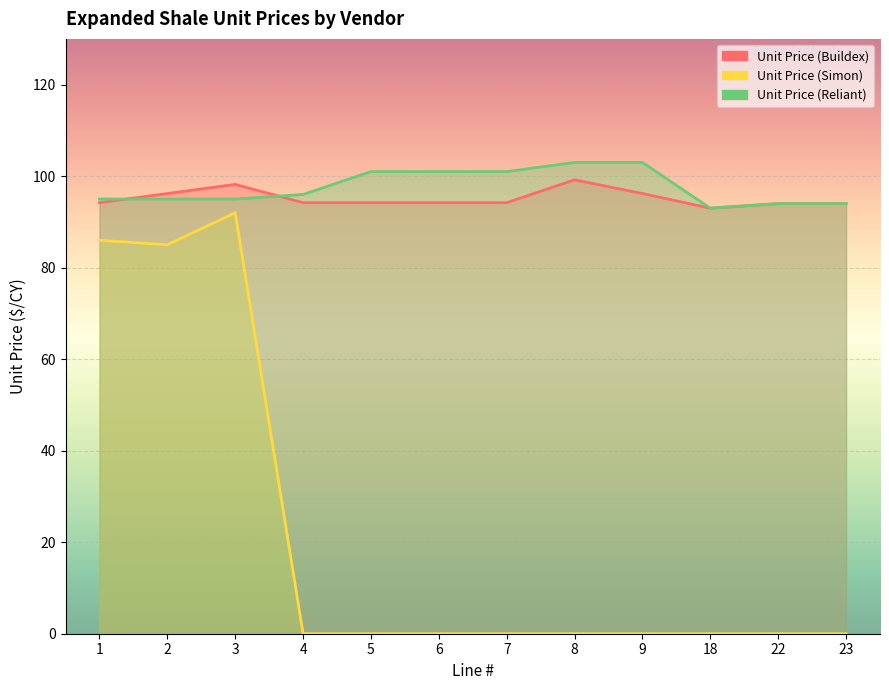

What is the sum of the Unit Price (Reliant) values at 1 and 23?

189.0